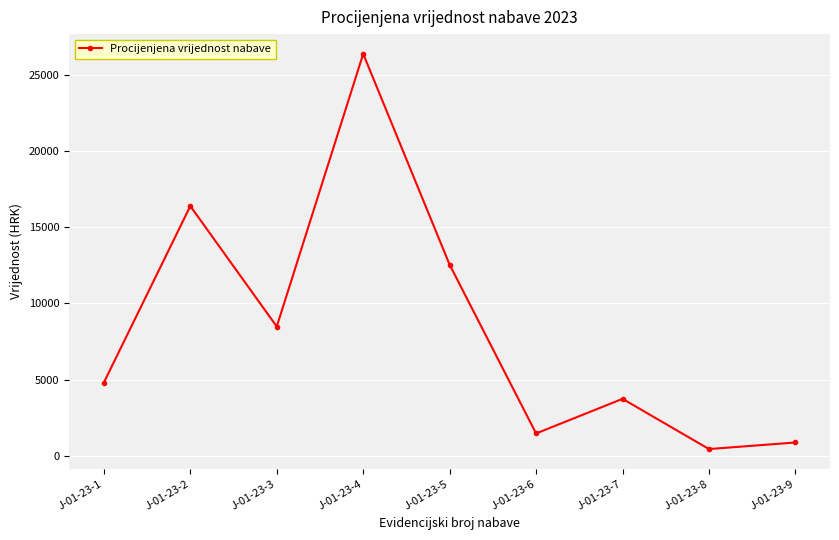

Read the value at J-01-23-6.

1455